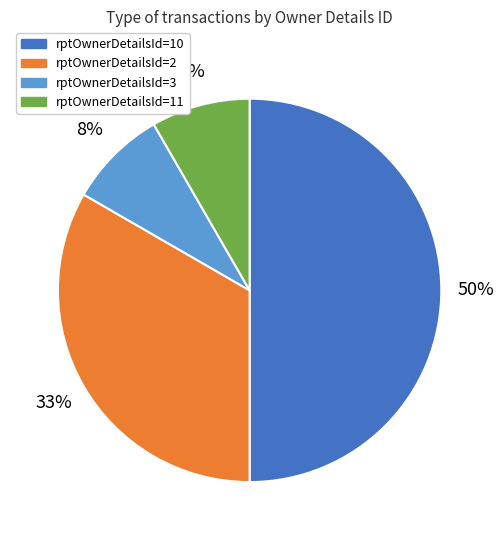

To the nearest percent, what is the average slice percentage?

25%